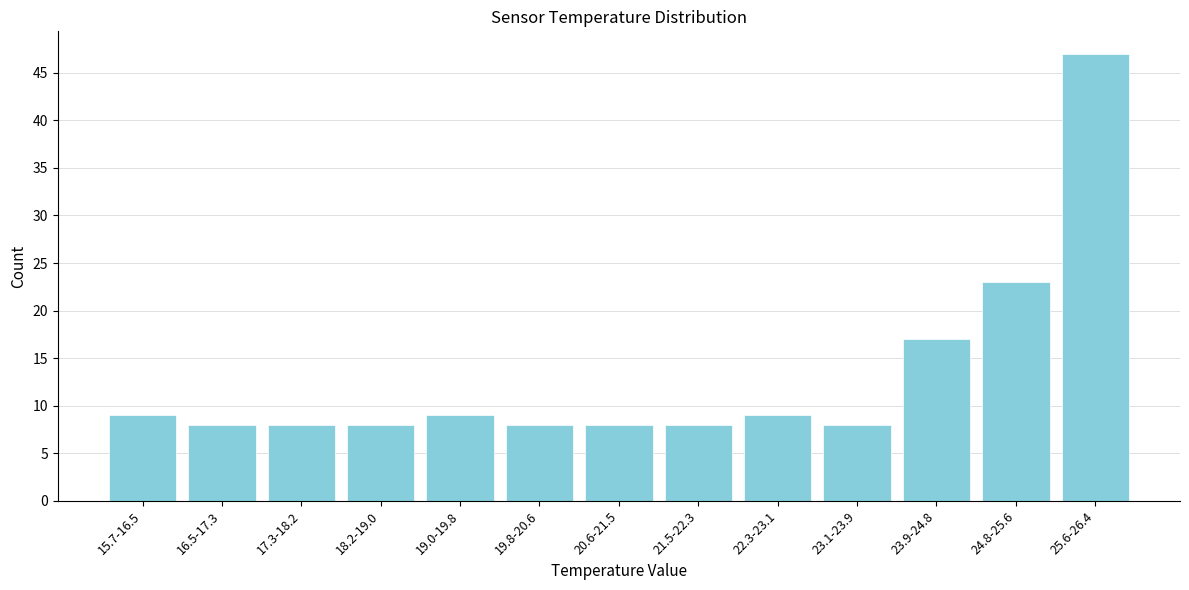

Reading right to left, transcribe all the data shown in this chart.

47	23	17	8	9	8	8	8	9	8	8	8	9